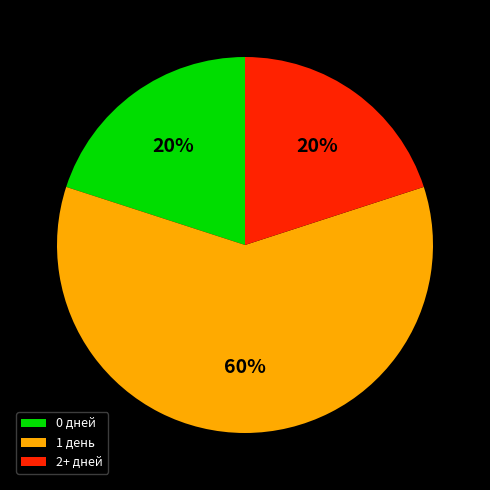

Is there a majority slice in this chart?

Yes